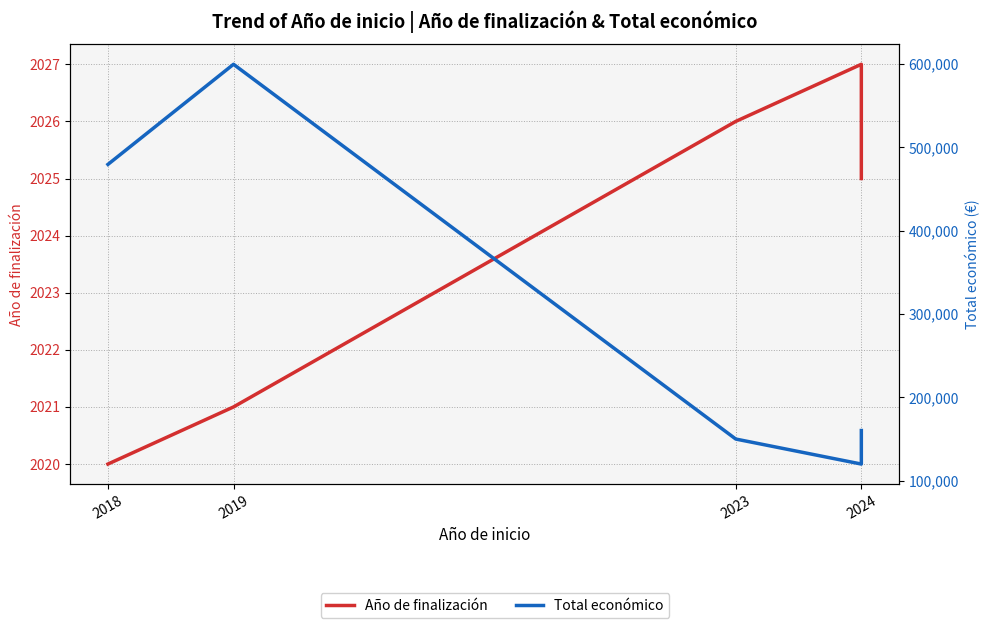

How many lines are shown in the chart?

2